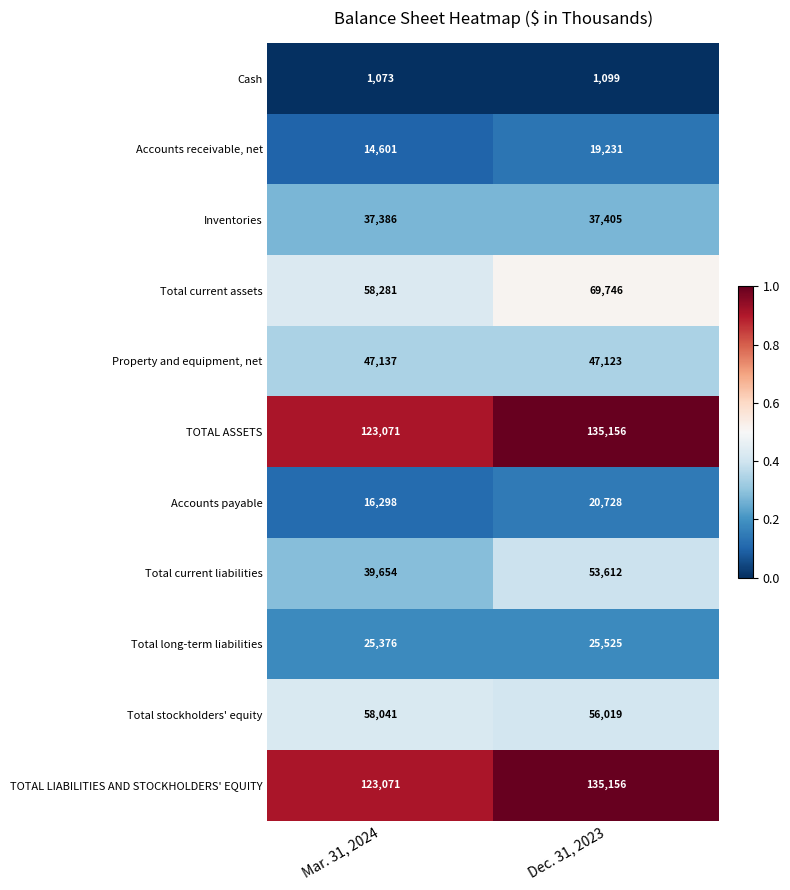

Reading left to right, what are all the values shown in this chart?

Cash: 1073	1099
Accounts receivable, net: 14601	19231
Inventories: 37386	37405
Total current assets: 58281	69746
Property and equipment, net: 47137	47123
TOTAL ASSETS: 123071	135156
Accounts payable: 16298	20728
Total current liabilities: 39654	53612
Total long-term liabilities: 25376	25525
Total stockholders' equity: 58041	56019
TOTAL LIABILITIES AND STOCKHOLDERS' EQUITY: 123071	135156